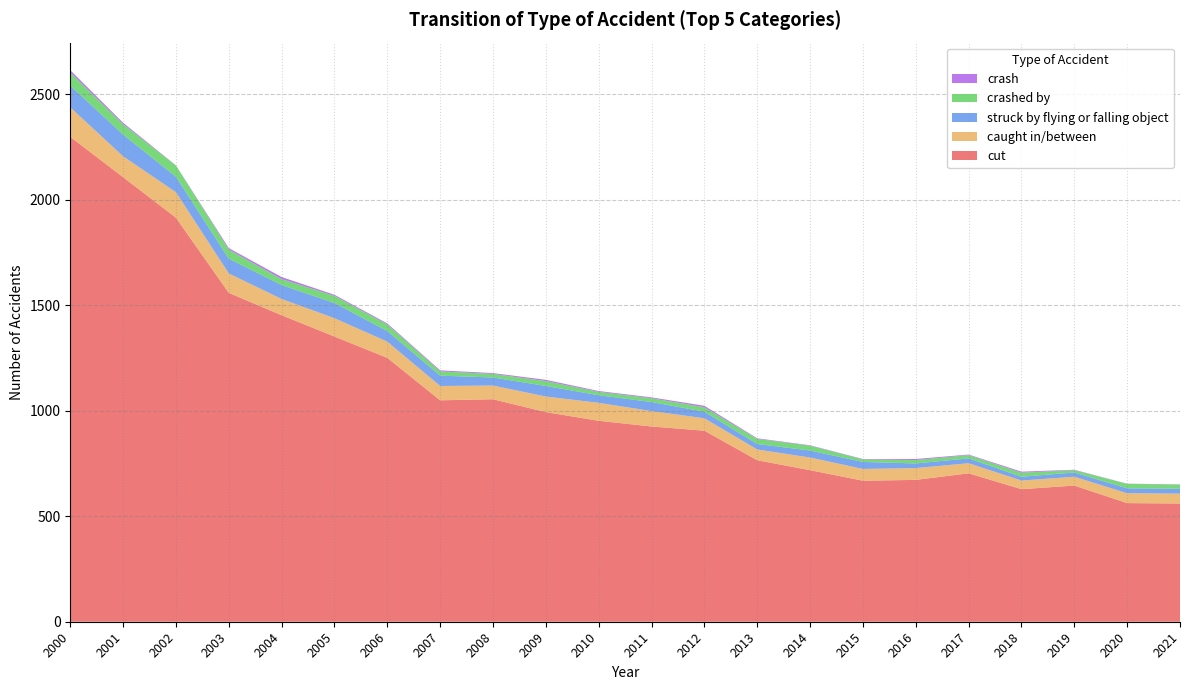

Reading left to right, list all the values displayed in this chart.

cut: 2297	2106	1914	1558	1452	1351	1250	1049	1054	993	952	925	905	765	718	668	672	703	628	645	562	560
caught in/between: 140	99	121	92	77	87	77	68	65	74	85	73	59	51	60	56	56	48	41	42	47	47
struck by flying or falling object: 103	103	73	70	66	72	50	49	38	50	36	43	31	26	33	33	22	23	18	20	23	23
crashed by: 62	49	53	43	28	34	31	20	17	23	16	18	21	24	23	12	16	15	19	11	21	20
crash: 11	7	1	7	10	5	5	5	4	6	4	4	7	3	2	2	5	3	5	2	1	1